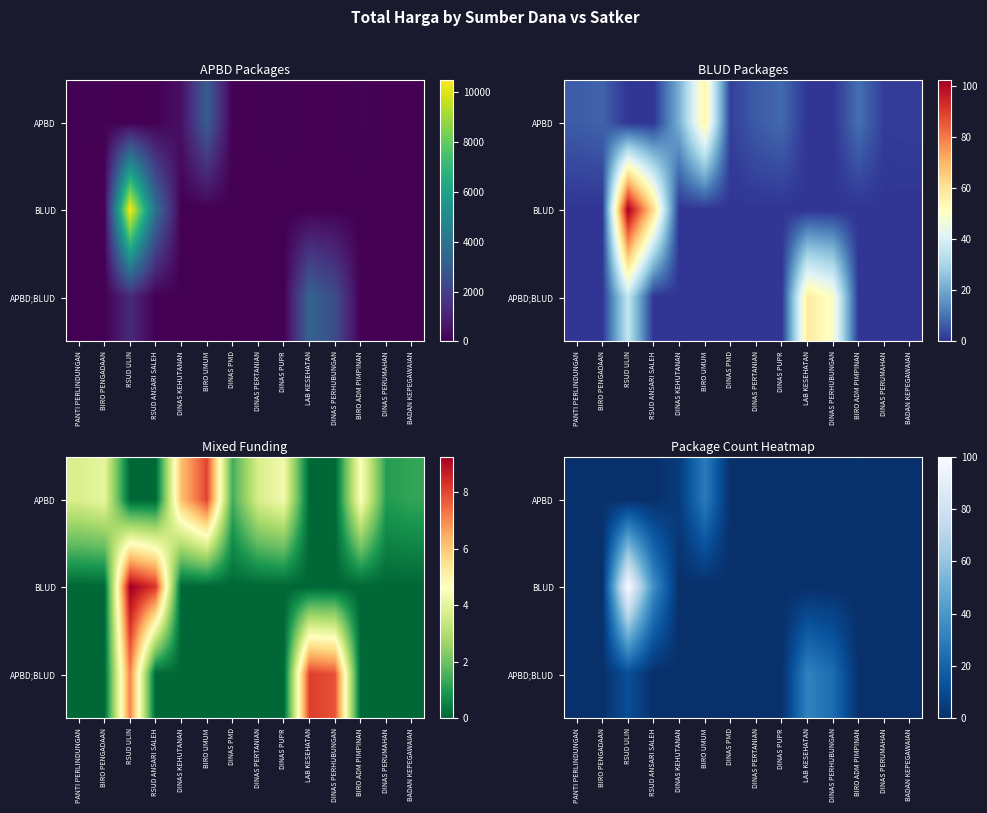

What value does the APBD series have at DINAS KEHUTANAN?

4.4